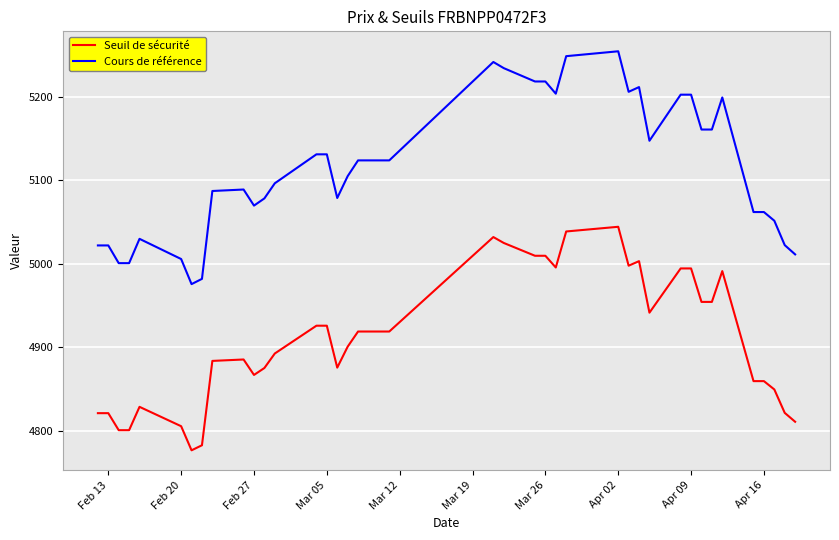

Which series has the largest range (max minus min)?

Cours de référence